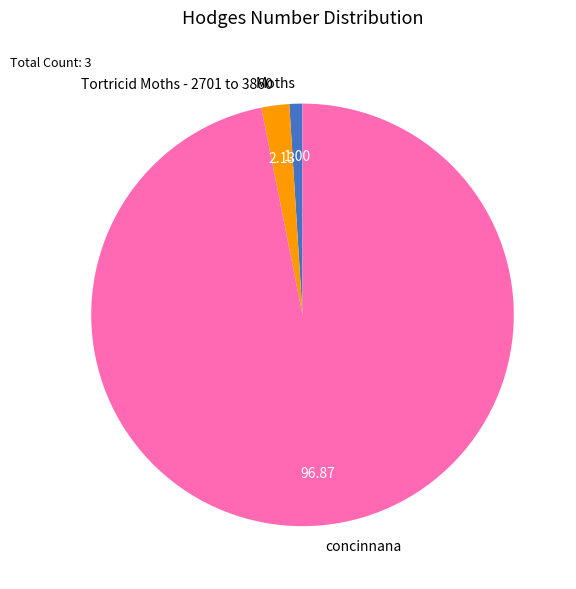

What is the largest slice in the pie chart?

concinnana